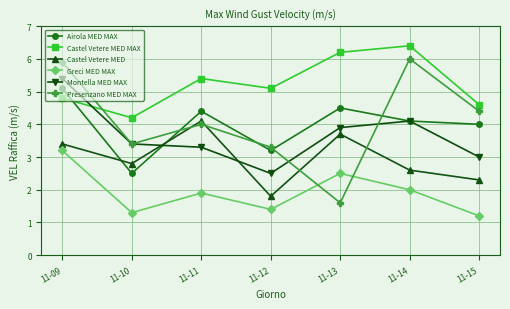

What is the spread (max minus min) of values at 11-14?

4.4